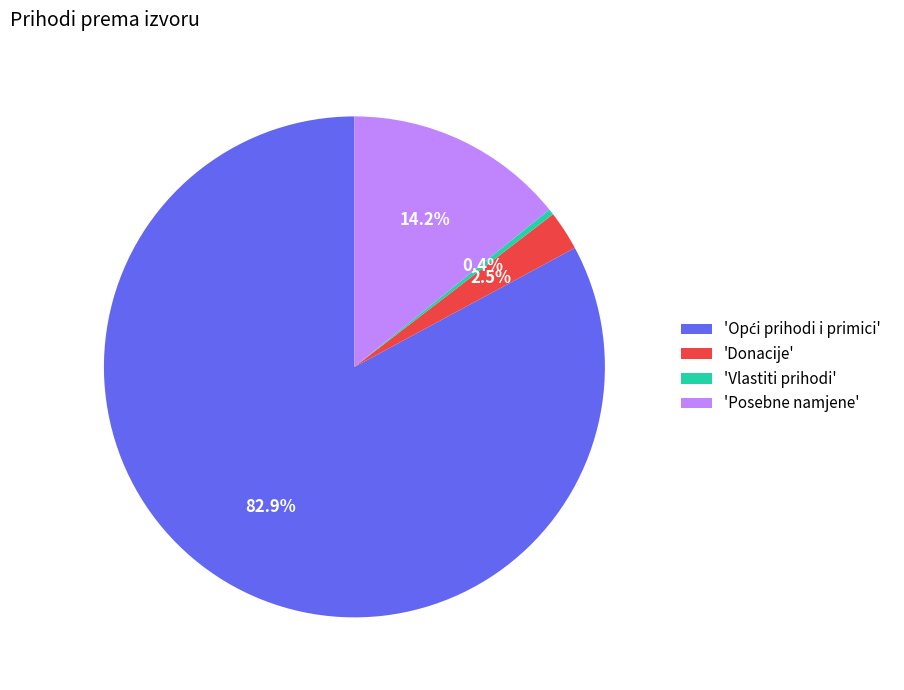

Which category has the smallest portion of the pie?

'Vlastiti prihodi'